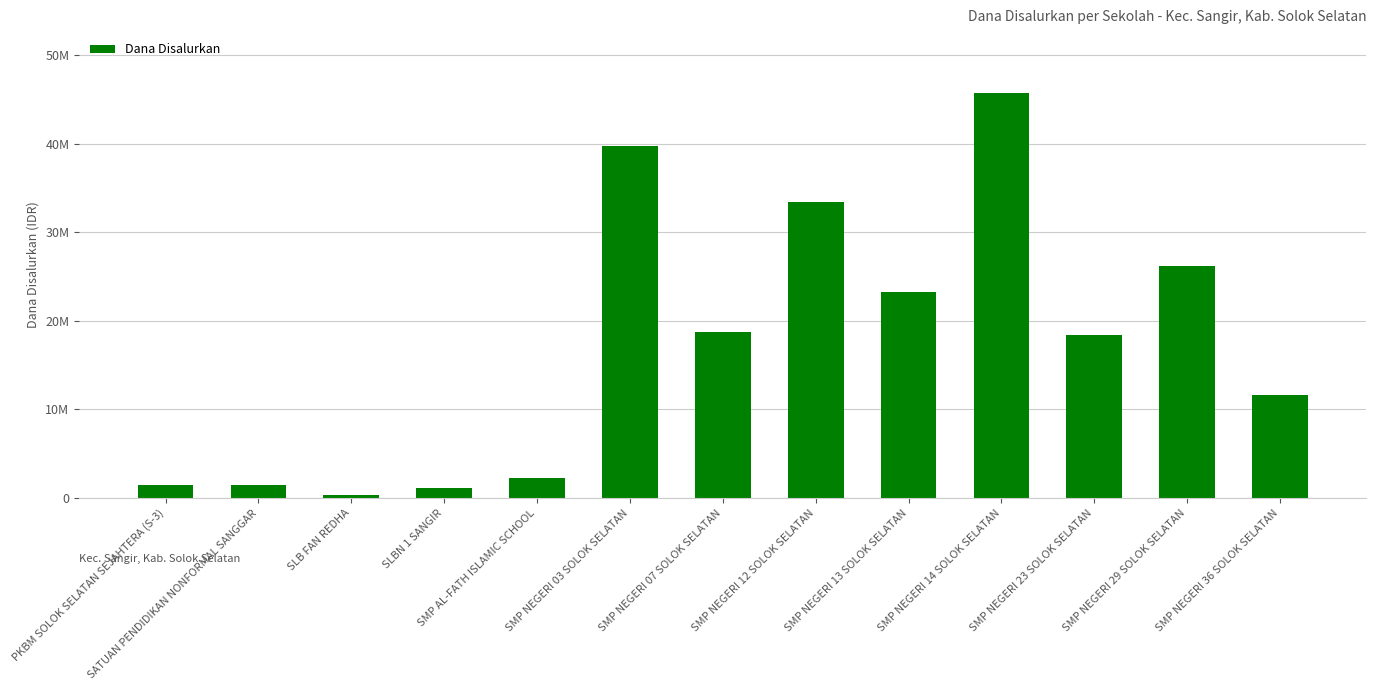

What is the approximate value at SMP NEGERI 07 SOLOK SELATAN, to the nearest 100?

18750000